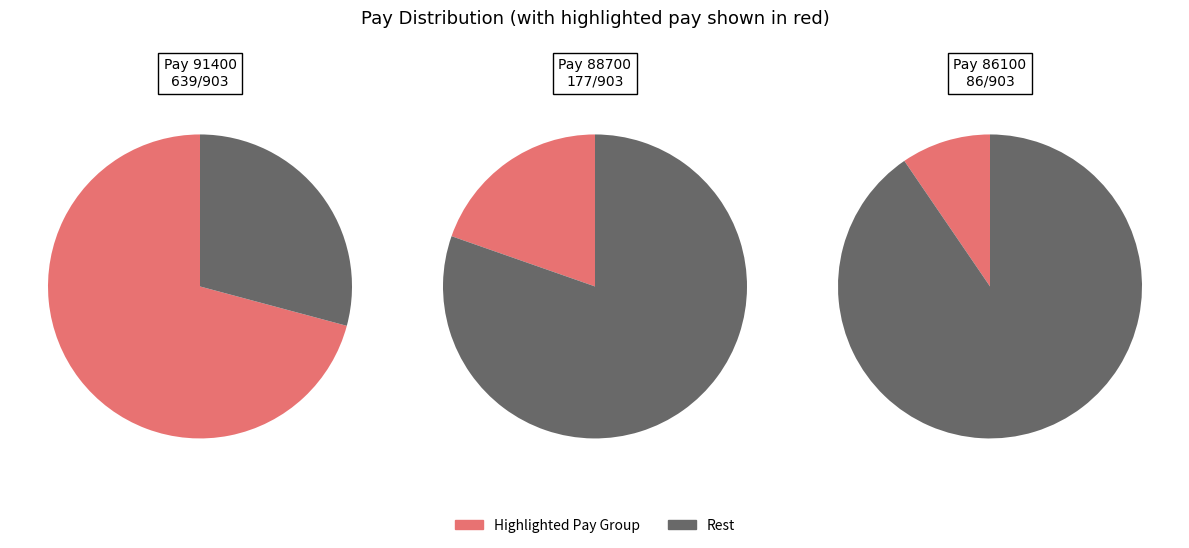

To the nearest percent, what portion does SHRI SOUMITRA SAHA represent?

10%